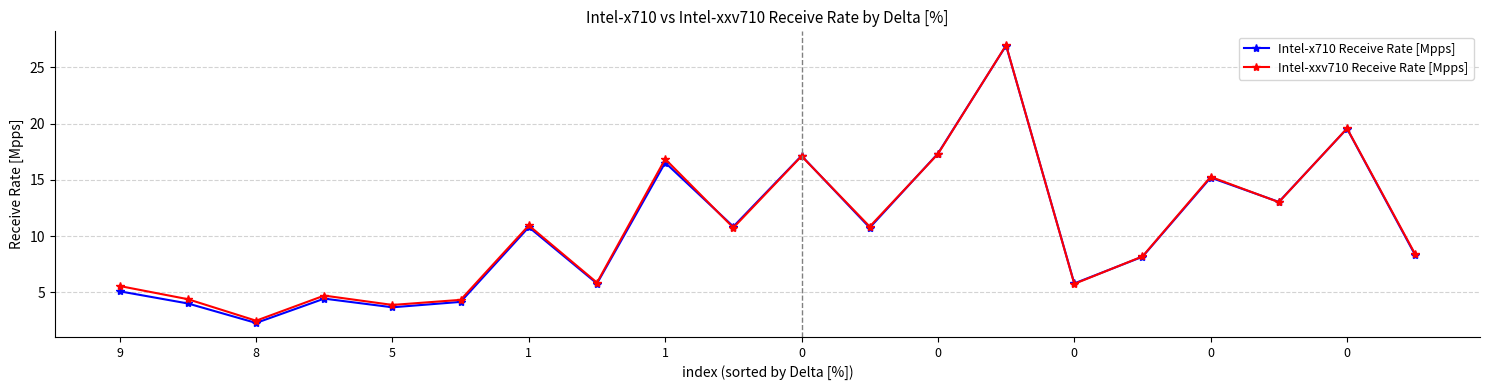

What is the maximum value for Intel-x710 Receive Rate [Mpps]?

26.9